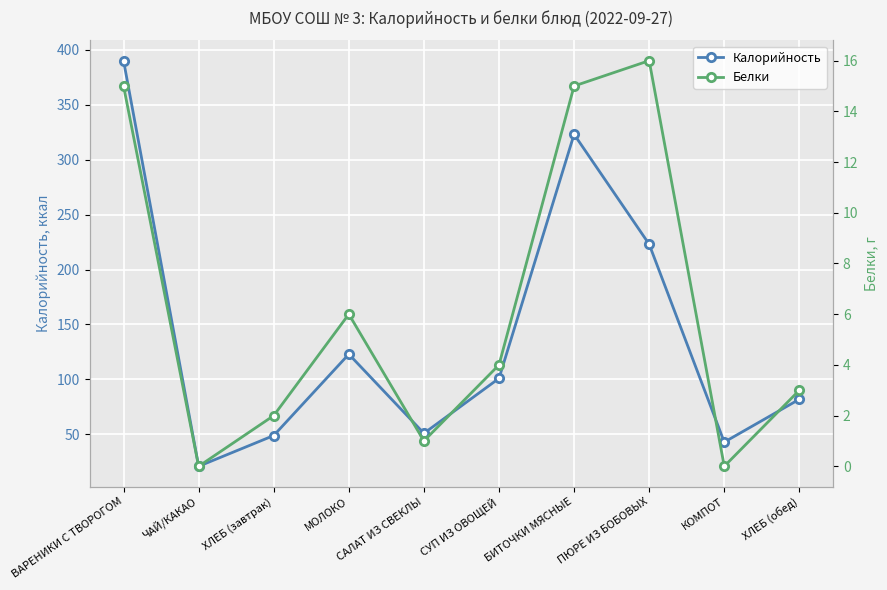

Does the chart display data point markers on the line(s)?

Yes